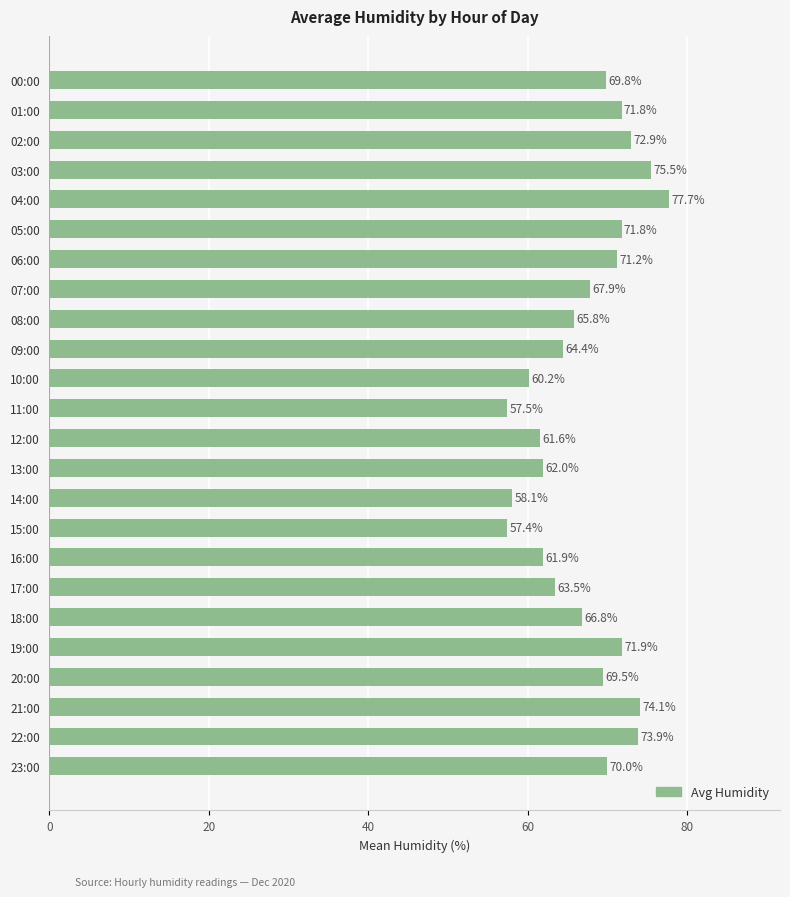

What is the change in value from 03:00 to 22:00?

-1.6